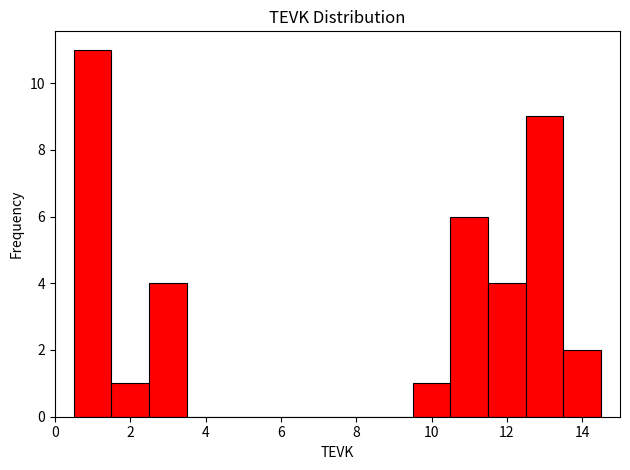

Reading left to right, list every bar in this chart as the range it spans on the x-axis followed by its height. Neither the bar edges nor the heights are printed on the chart, so give them approximately, as read against the axes.

0.5 to 1.5: 11
1.5 to 2.5: 1
2.5 to 3.5: 4
3.5 to 4.5: 0
4.5 to 5.5: 0
5.5 to 6.5: 0
6.5 to 7.5: 0
7.5 to 8.5: 0
8.5 to 9.5: 0
9.5 to 10.5: 1
10.5 to 11.5: 6
11.5 to 12.5: 4
12.5 to 13.5: 9
13.5 to 14.5: 2